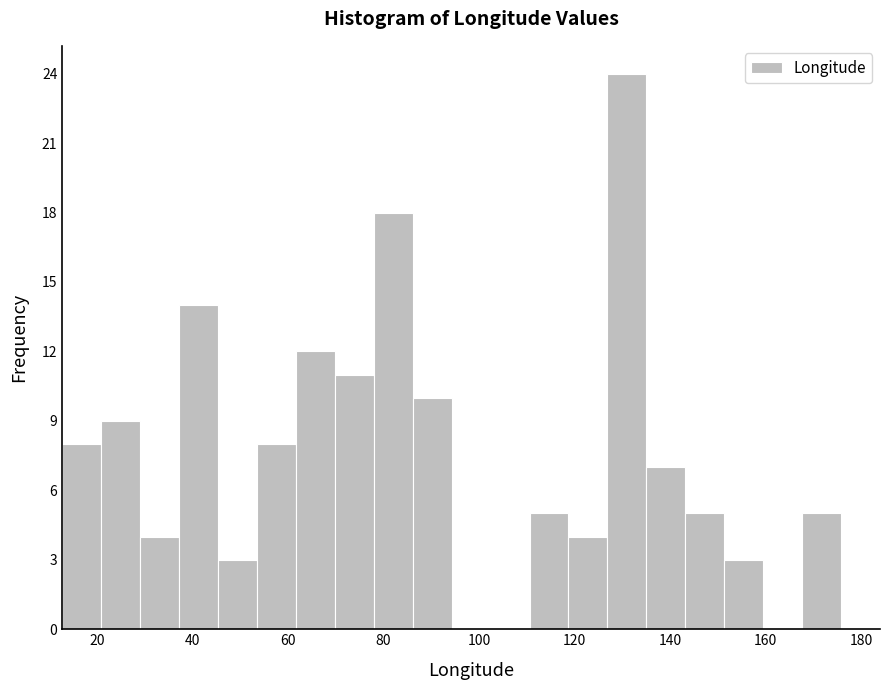

Reading left to right, list every bar in this chart as the range it spans on the x-axis followed by its height. Neither the bar edges nor the heights are printed on the chart, so give them approximately, as read against the axes.

12 to 20: 8
20 to 30: 9
30 to 38: 4
38 to 46: 14
46 to 54: 3
54 to 62: 8
62 to 70: 12
70 to 78: 11
78 to 86: 18
86 to 94: 10
94 to 102: 0
102 to 110: 0
110 to 118: 5
118 to 126: 4
126 to 136: 24
136 to 144: 7
144 to 152: 5
152 to 160: 3
160 to 168: 0
168 to 176: 5